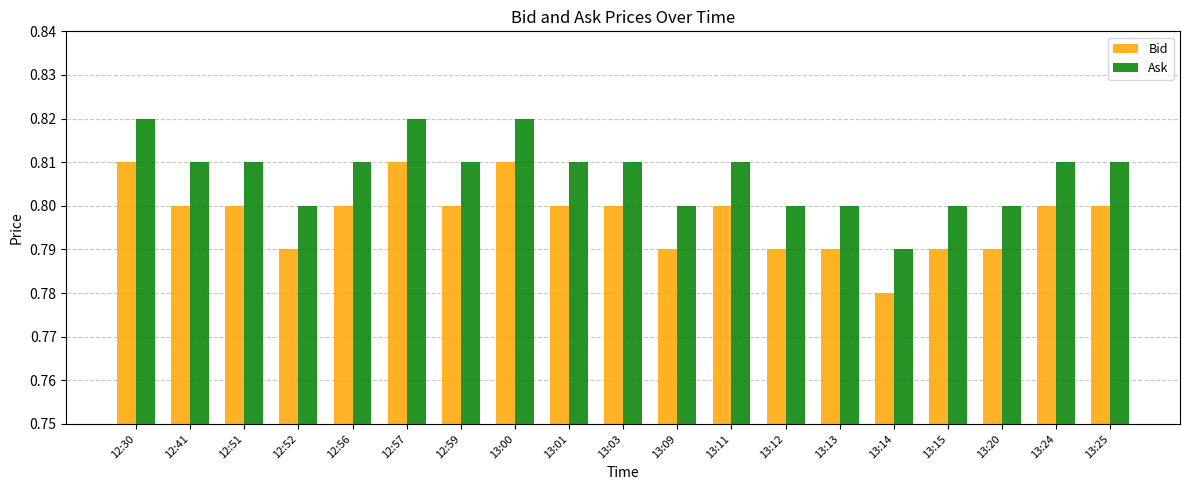

How many series are shown in this chart?

2